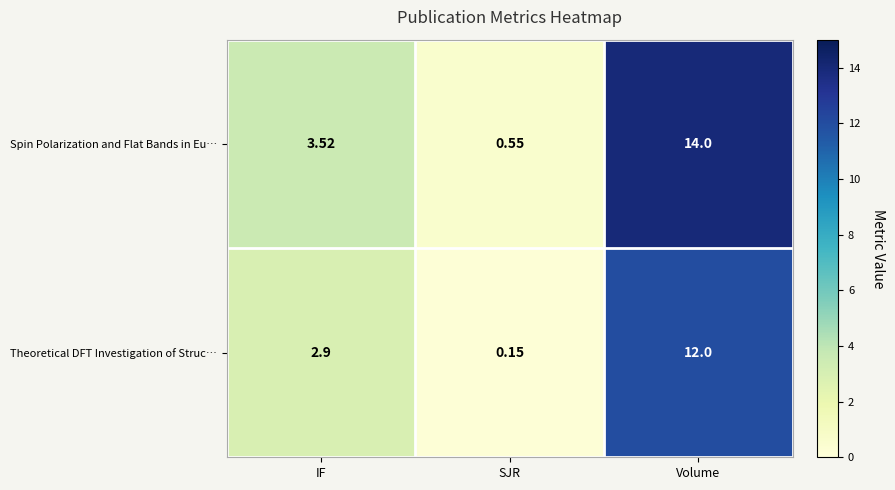

At which category does the chart reach its minimum across all series?

SJR